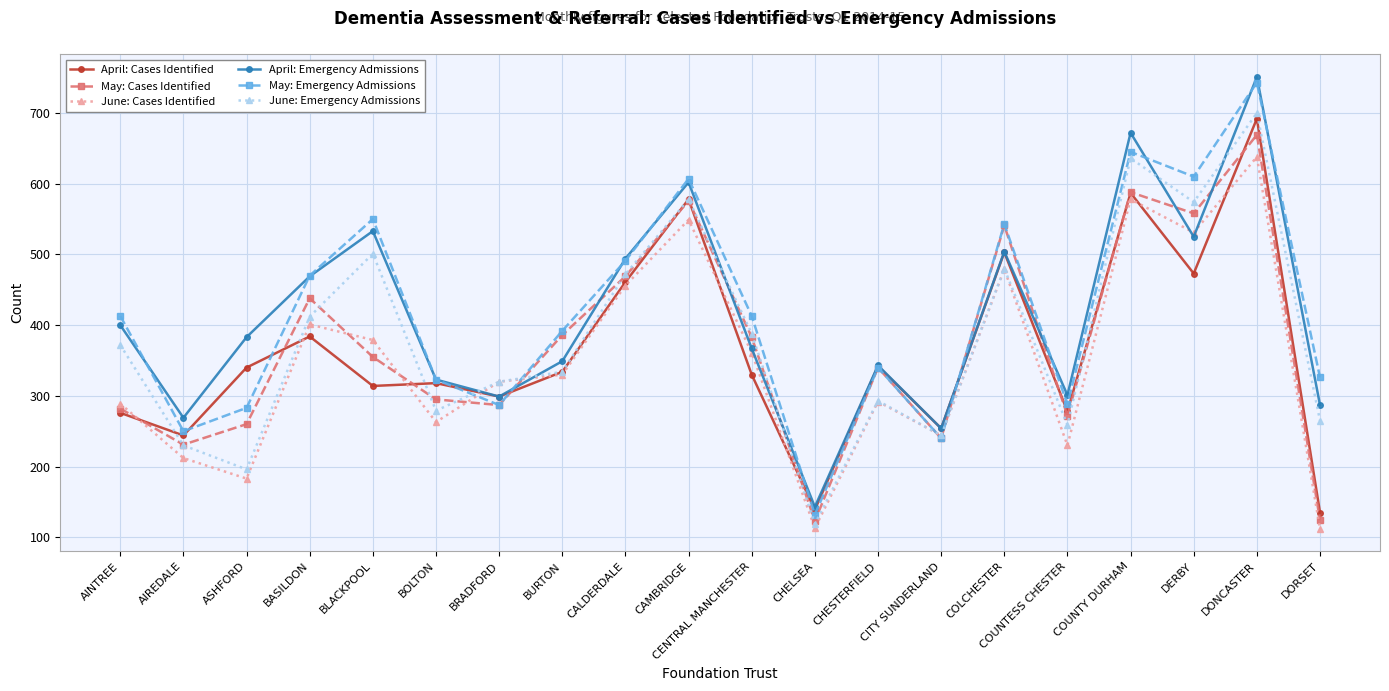

Which series has the largest range (max minus min)?

May: Emergency Admissions